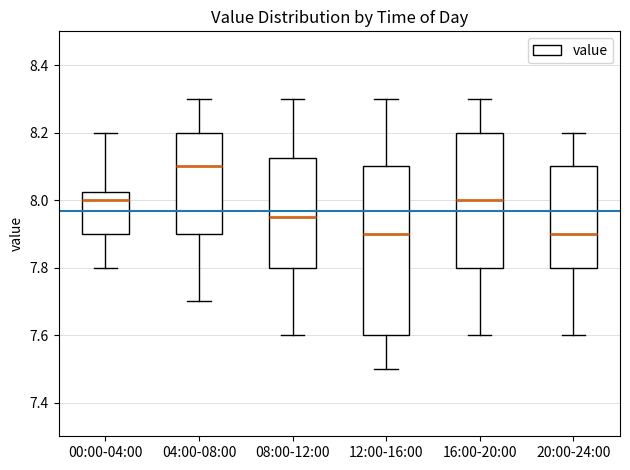

Where does the upper whisker of the box for 04:00-08:00 end on the y-axis? The values are not printed on the chart, so give them approximately, as read against the axis.

8.30